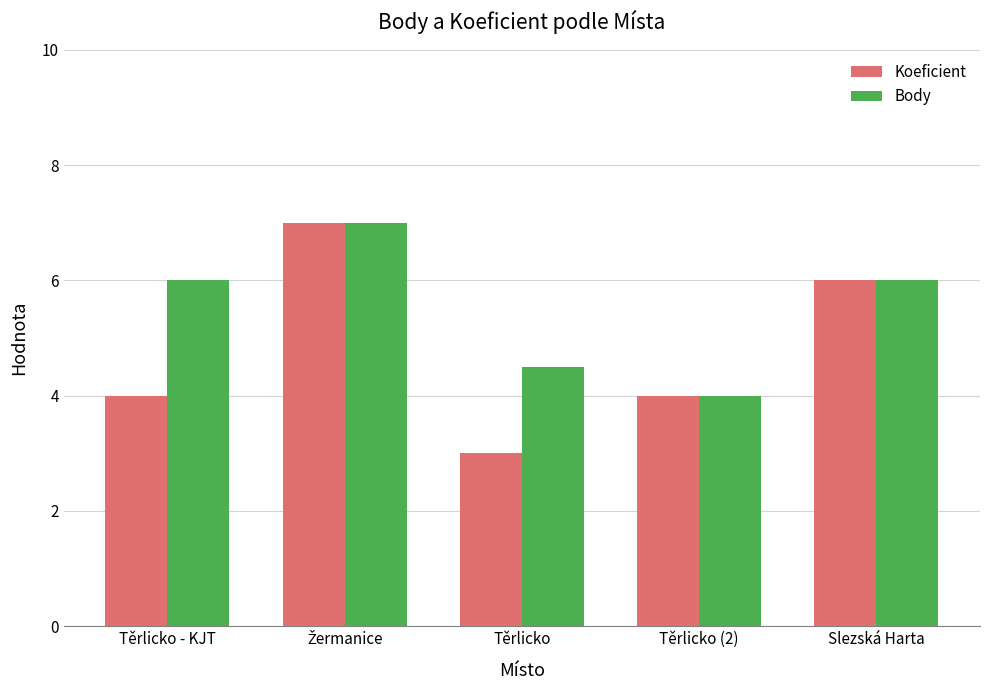

How many series are shown in this chart?

2